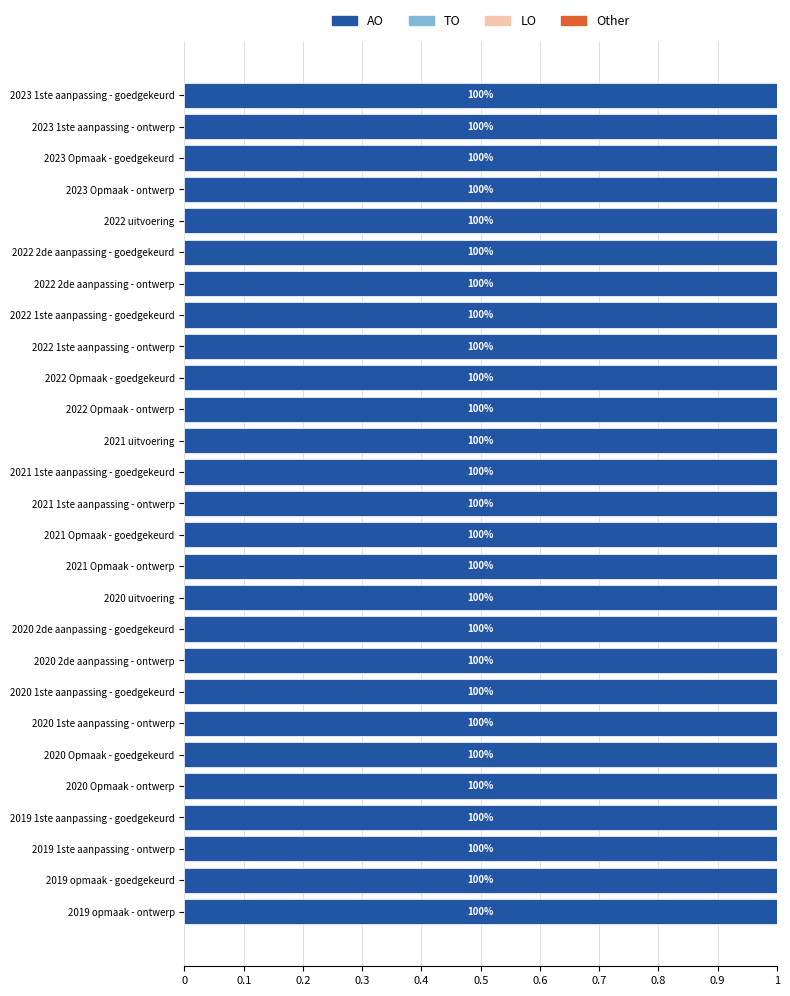

What position from the left is 2020 uitvoering?

17